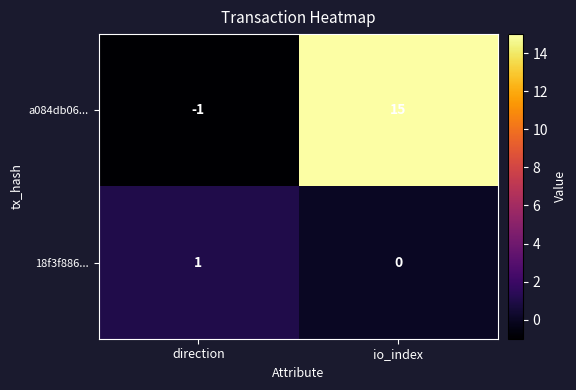

What is the approximate value of a084db06... at io_index?

15